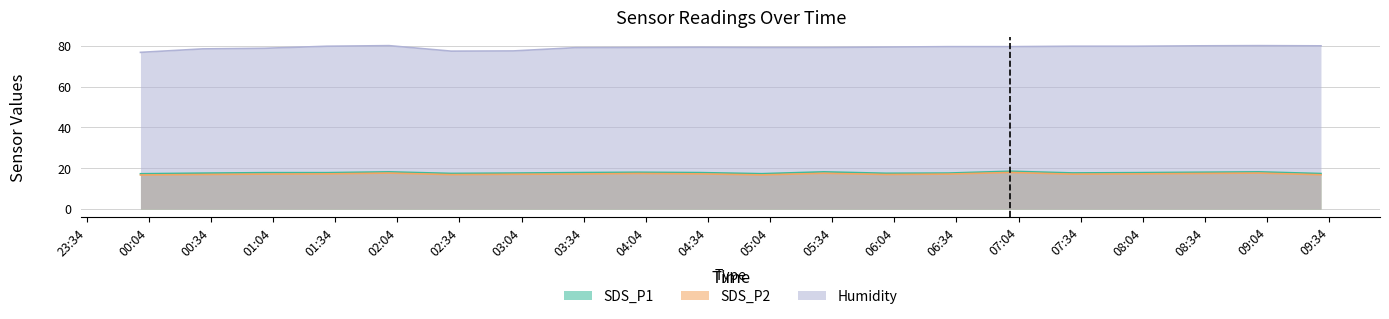

Which series has the largest range (max minus min)?

Humidity